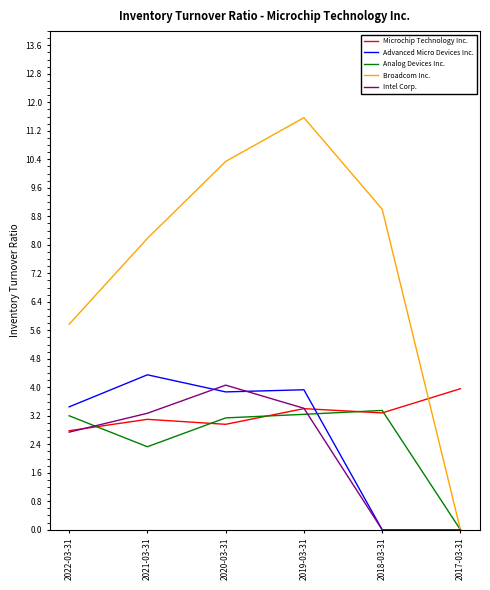

True or false: Analog Devices Inc. has a value of 1.1 at 2018-03-31.

False